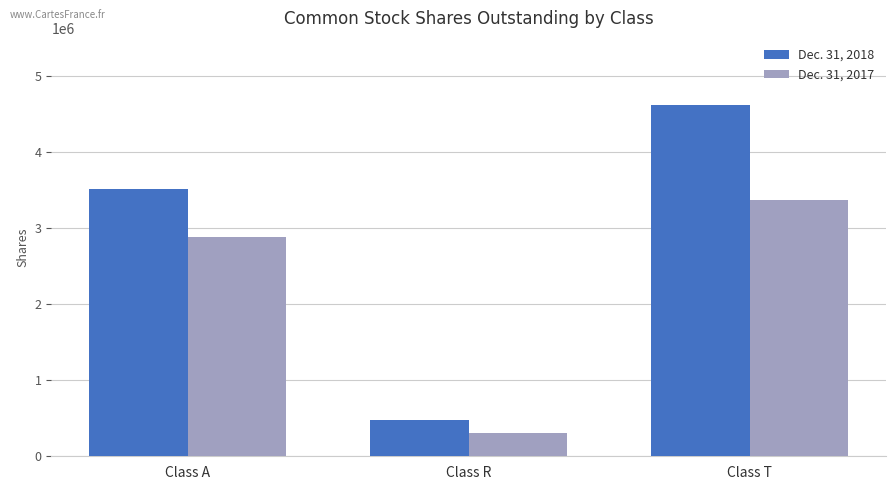

Which series changed the most between Class A and Class R?

Dec. 31, 2018